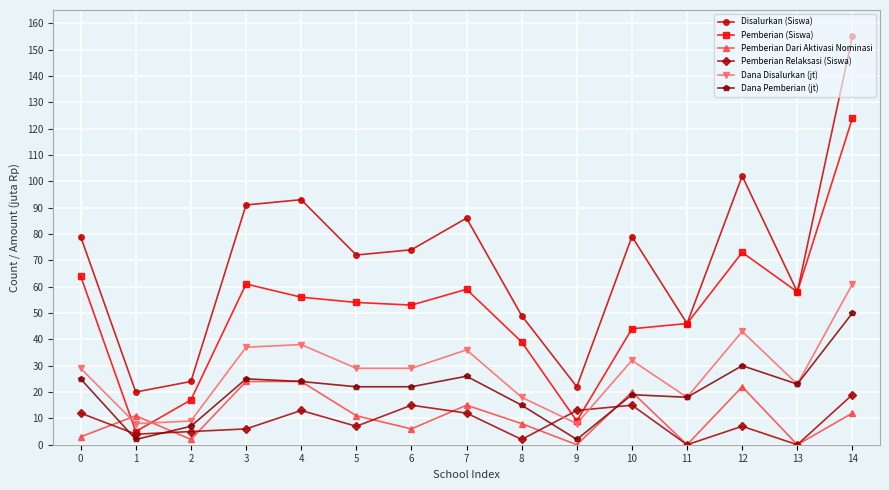

List the series in order of their peak value, lowest first.

Pemberian Relaksasi (Siswa), Pemberian Dari Aktivasi Nominasi, Dana Pemberian (jt), Dana Disalurkan (jt), Pemberian (Siswa), Disalurkan (Siswa)